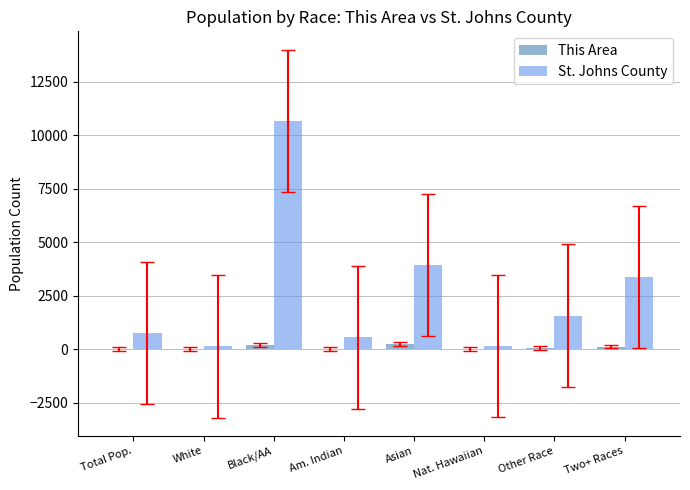

Which series changed the most between Black/AA and Nat. Hawaiian?

St. Johns County